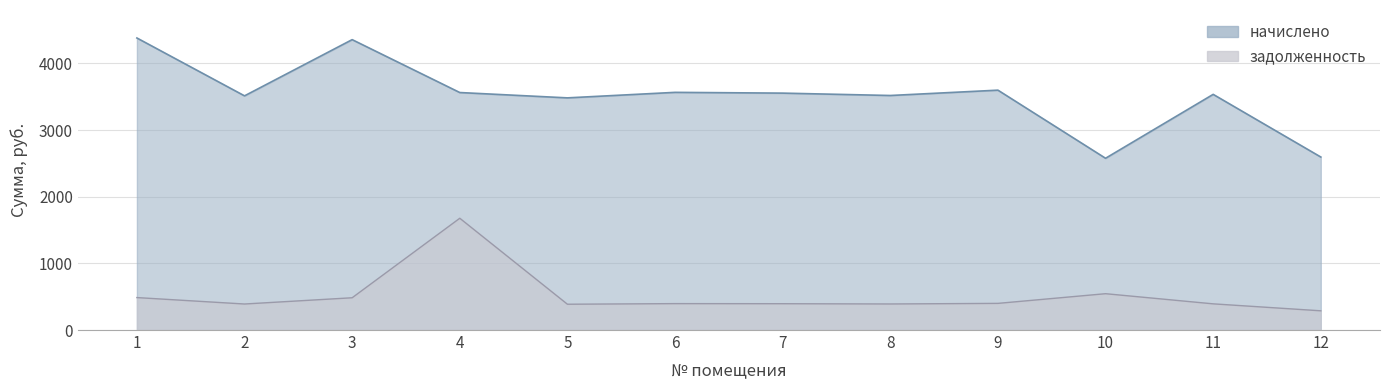

What is the value of the начислено point at the 12th from the left?

2594.7